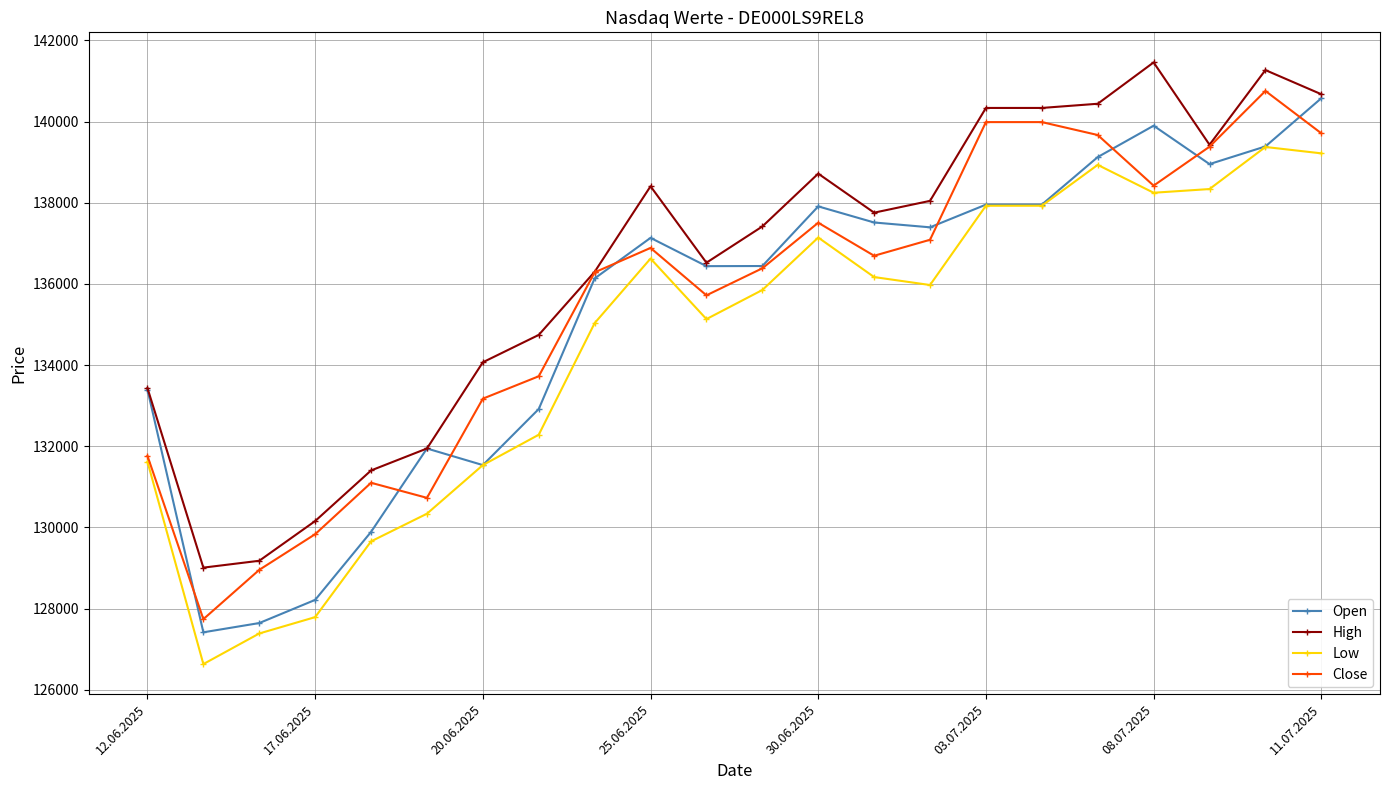

What is the highest value of the Open series?

140576